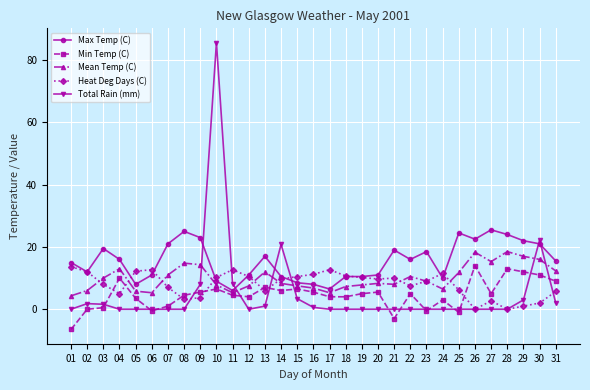

What is the value of the Heat Deg Days (C) point at the 3rd from the left?

8.0